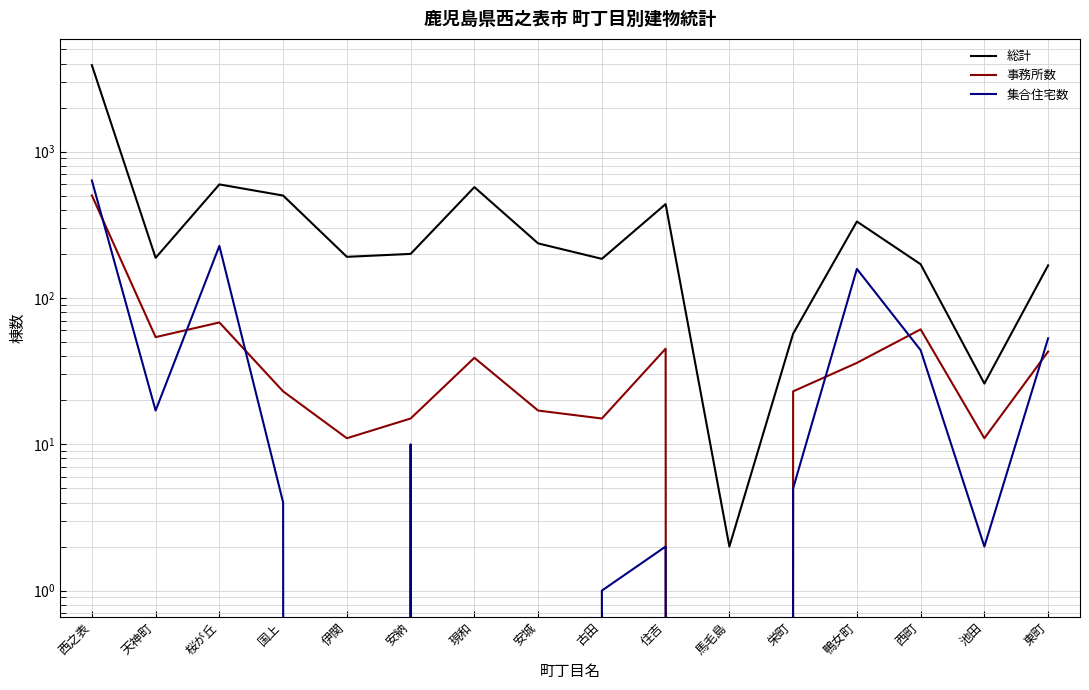

At which label is 総計 closest to 1950?

桜が丘